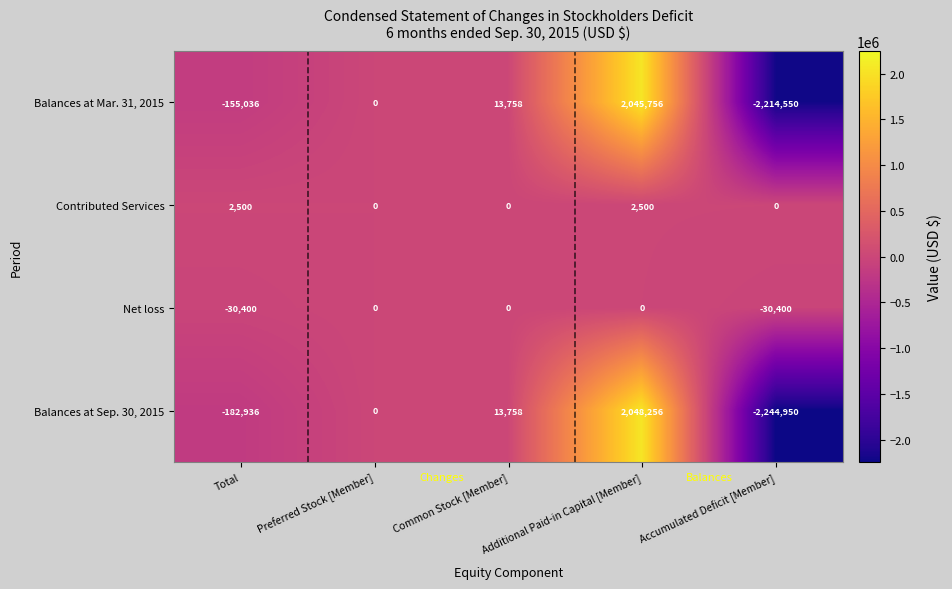

What is the greatest value displayed?

2048256